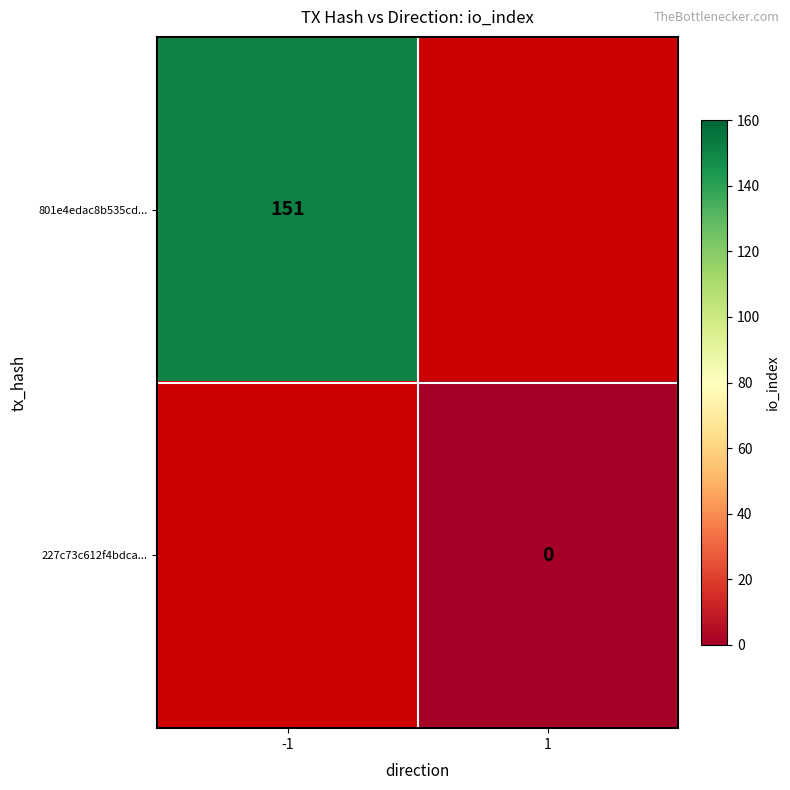

Is it true that 801e4edac8b535cd... equals 151 at -1?

True